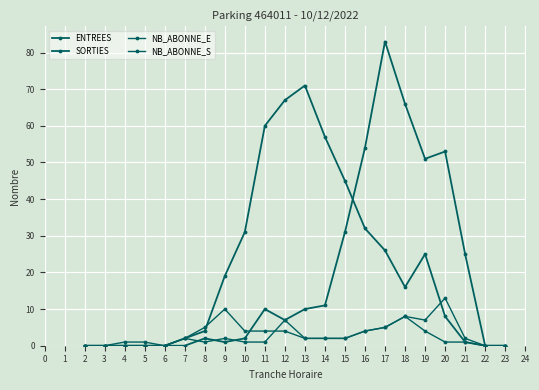

Count the number of data series in this chart.

4